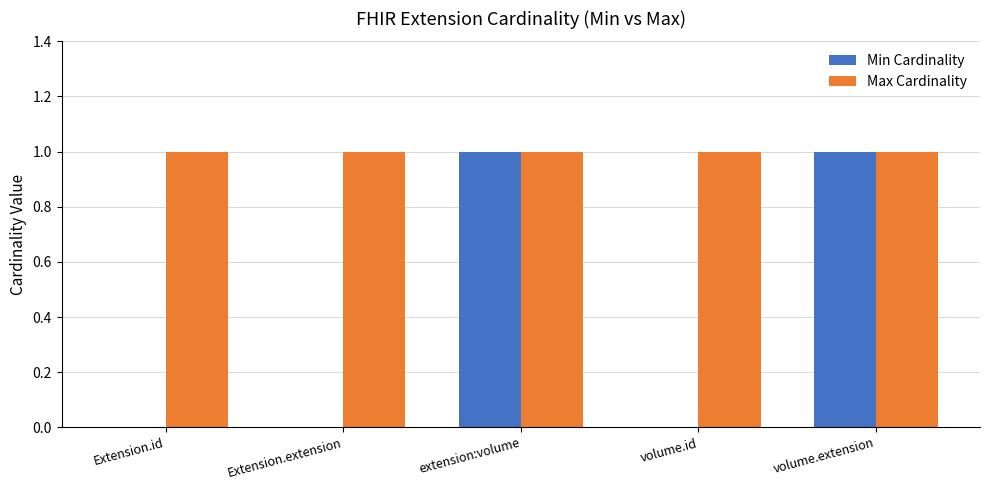

Which series changed the most between Extension.id and extension:volume?

Min Cardinality